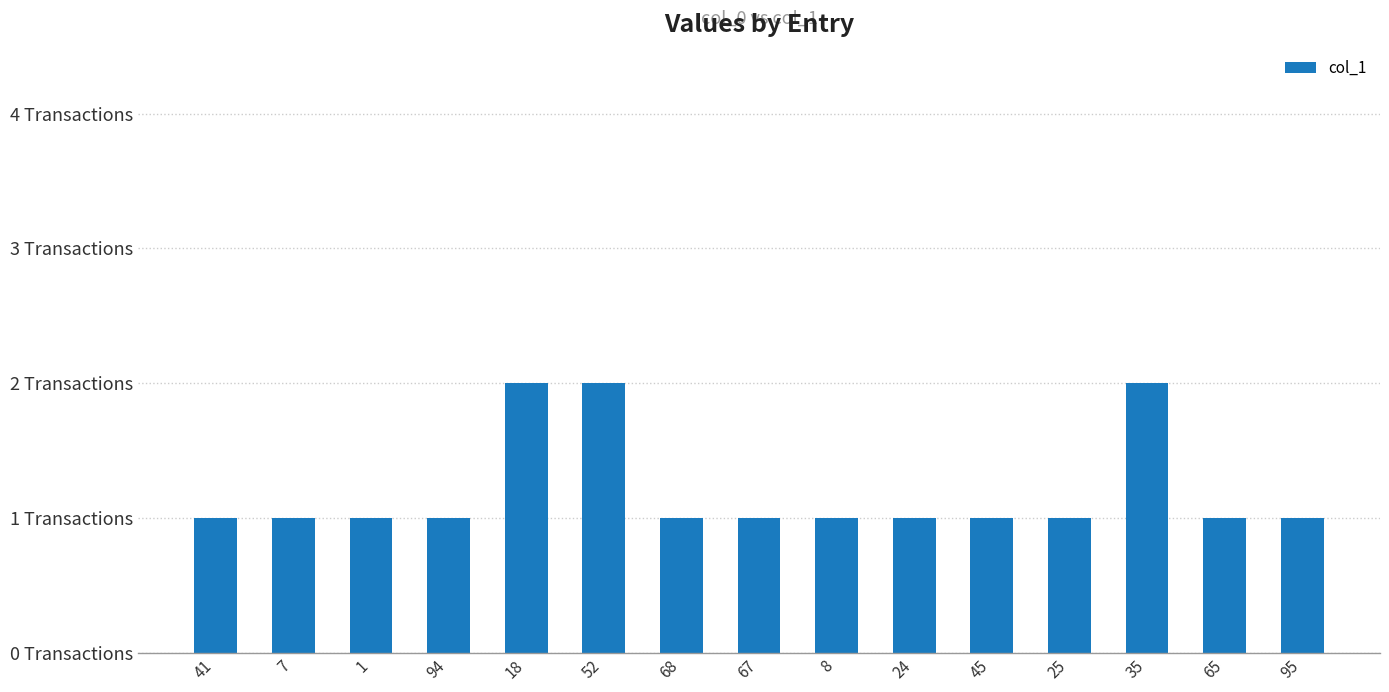

Rank the categories by value from highest to lowest.

18, 52, 35, 41, 7, 1, 94, 68, 67, 8, 24, 45, 25, 65, 95